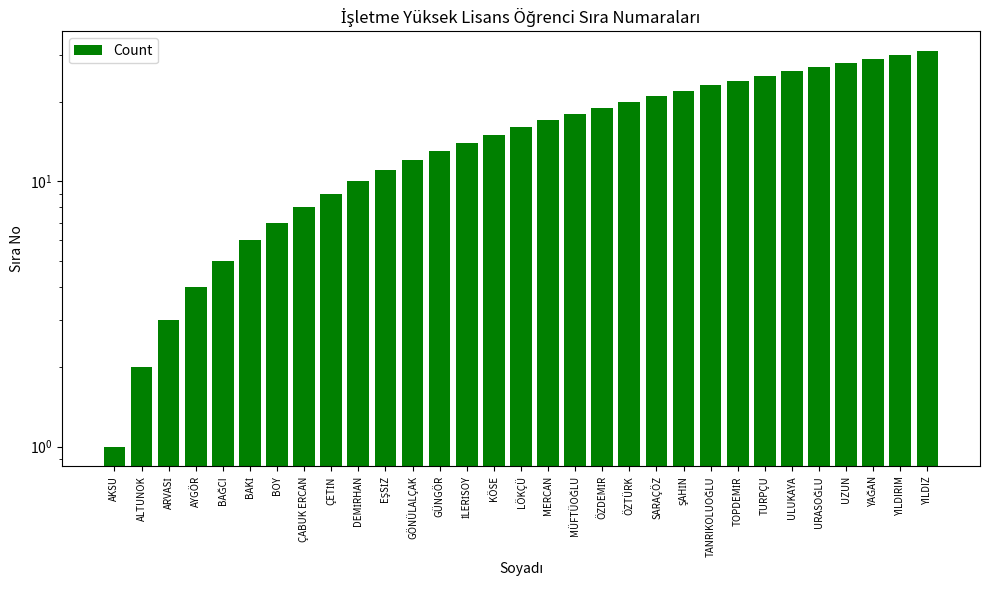

What is the sum of the values at BOY and AYGÖR?

11